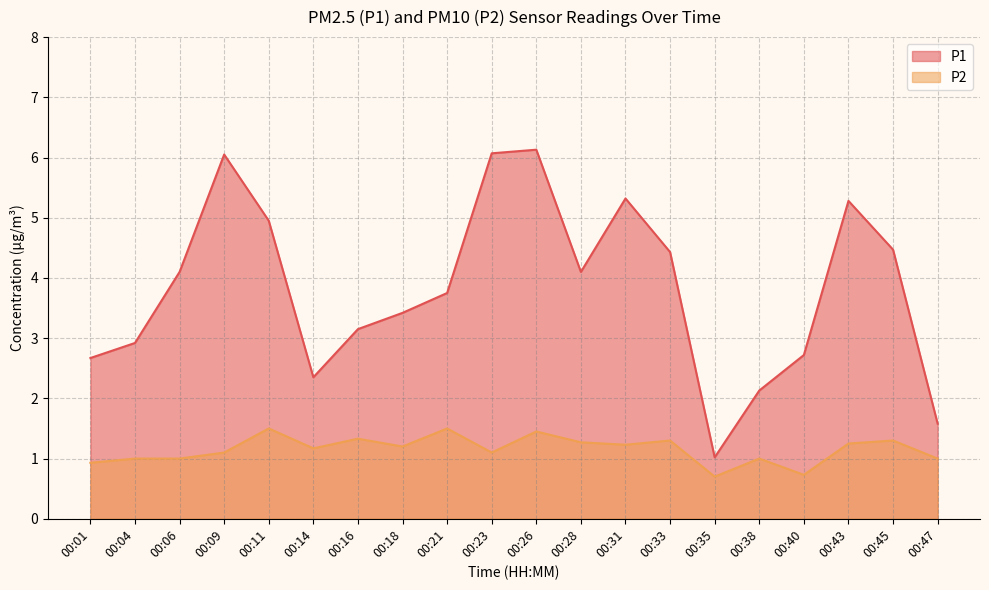

At which category does P2 reach its first local valley?

00:14